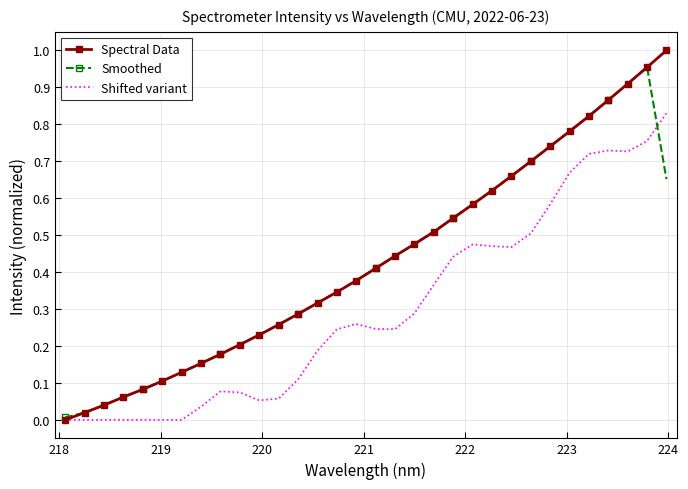

Which series has the widest spread of values?

Spectral Data